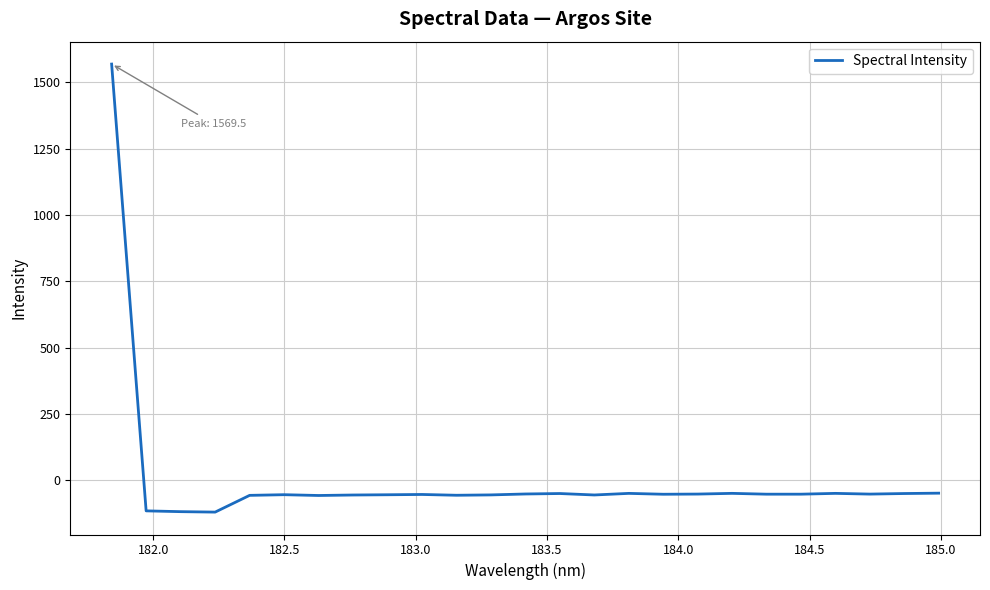

What is the difference between the maximum and minimum values?

1689.1